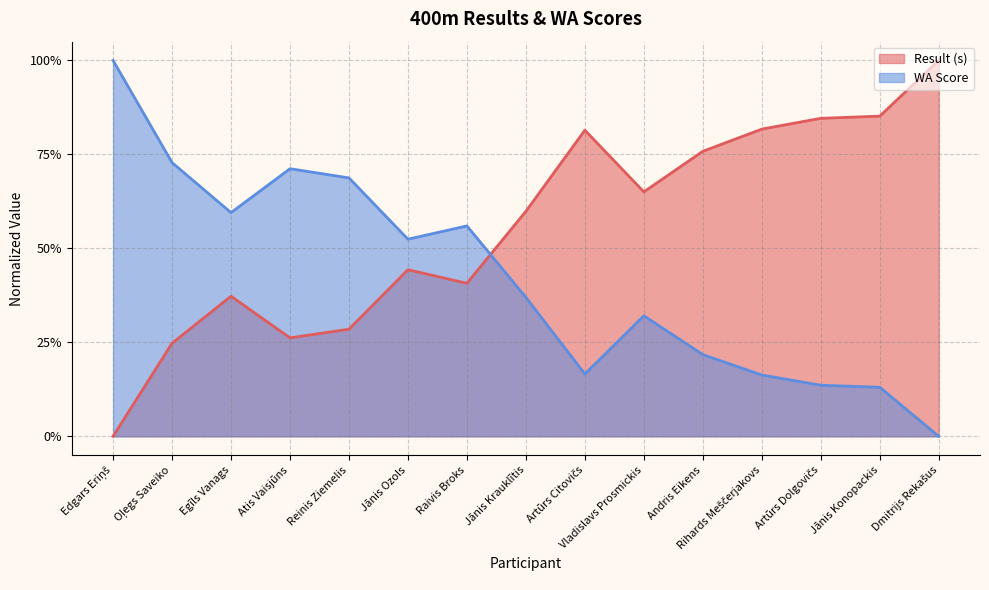

At Andris Eikens, list the series in order from smallest to largest.

WA Score, Result (s)